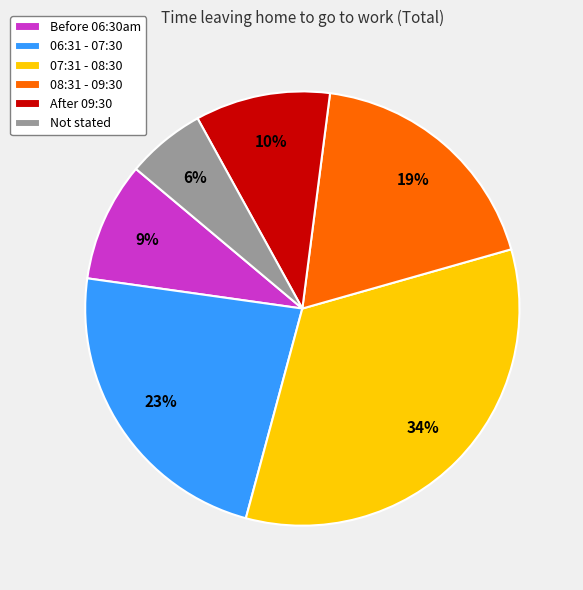

What percentage is the Before 06:30am slice, to the nearest percent?

9%